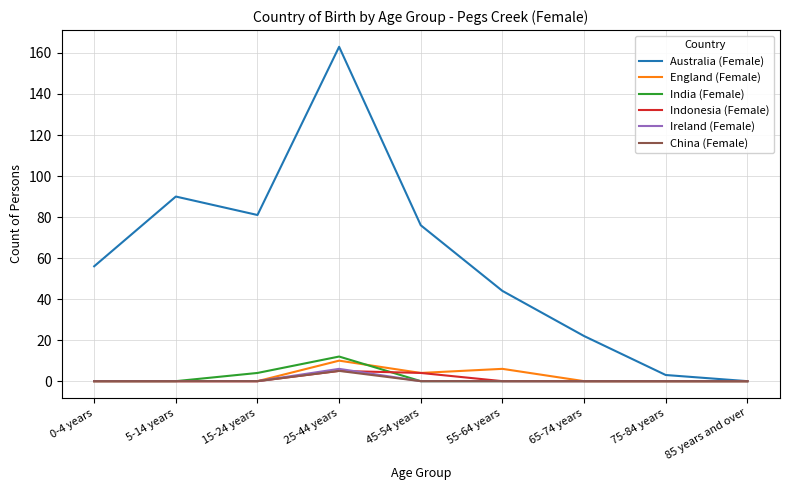

The value of Australia (Female) at 5-14 years is 90. True or false?

True